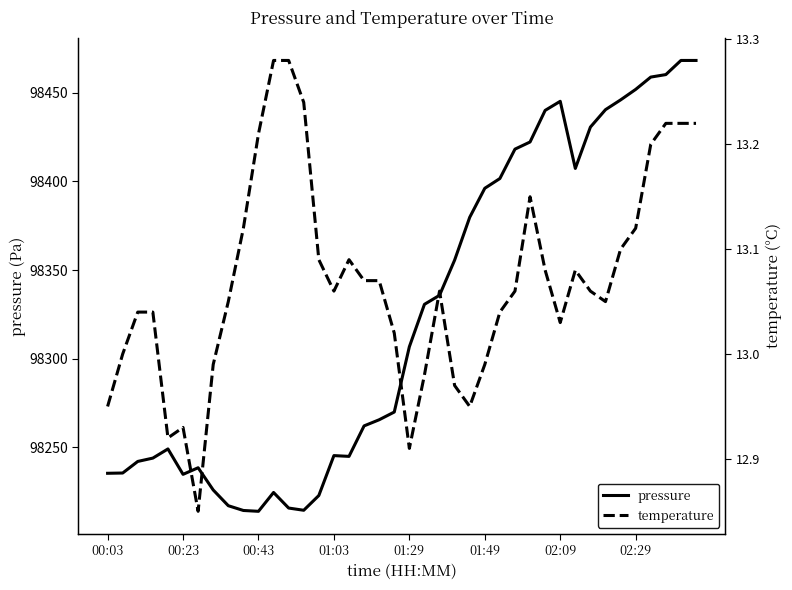

What is the difference between the highest and lowest values at 26?

98388.6